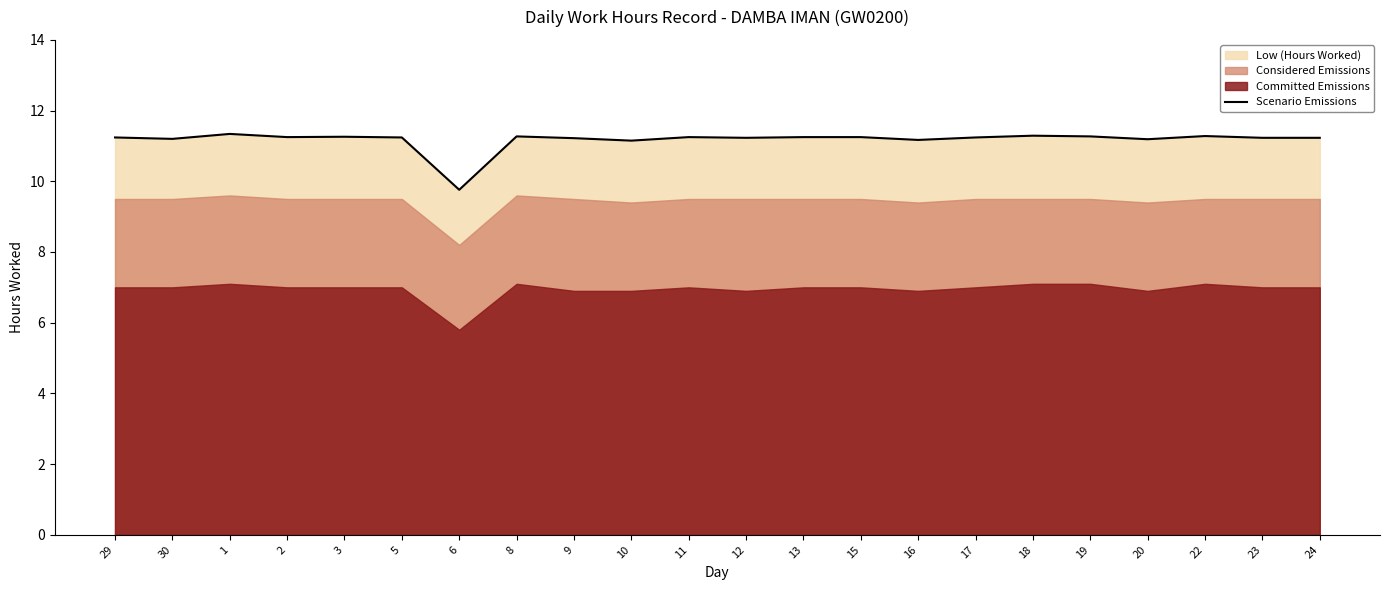

What is the sum of all values?

245.8